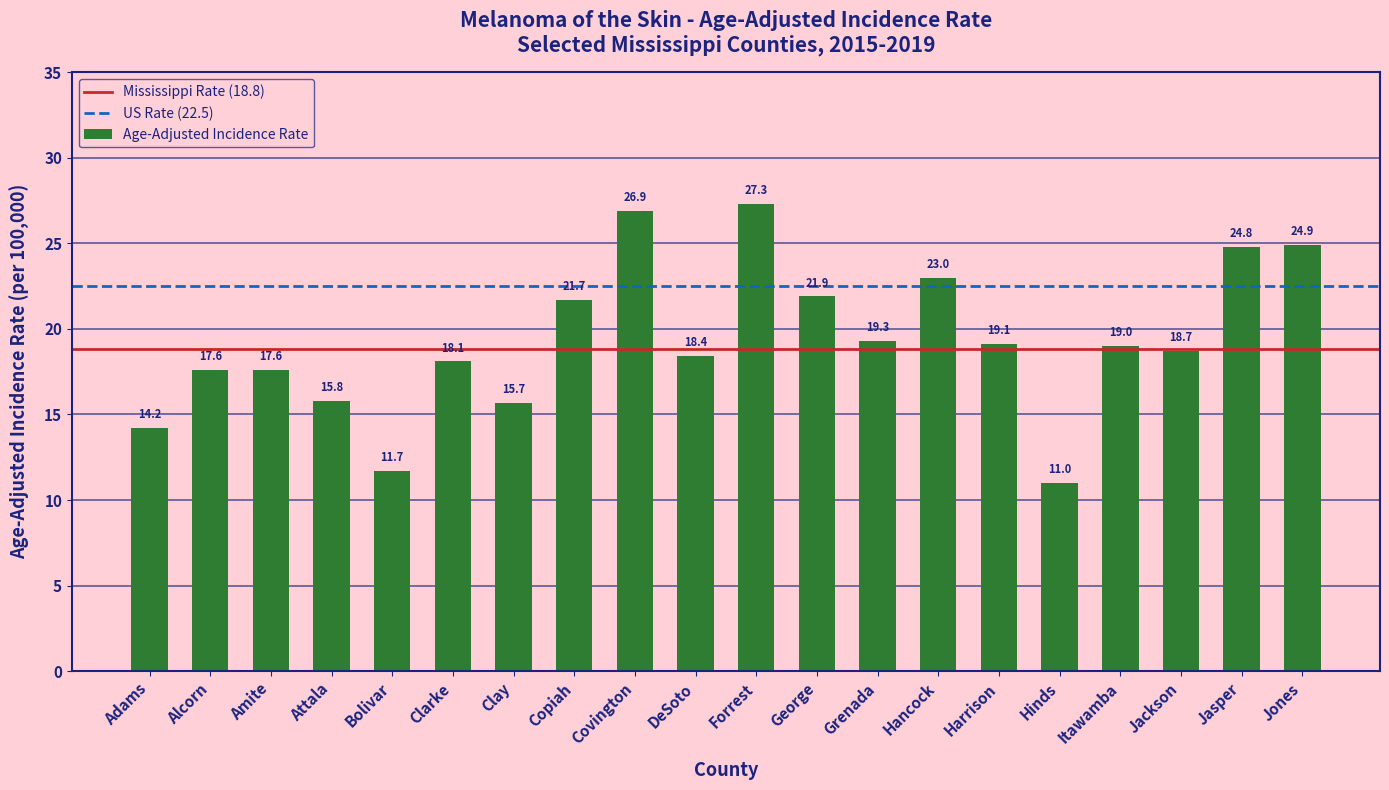

At which label does the data first exceed 19?

Copiah